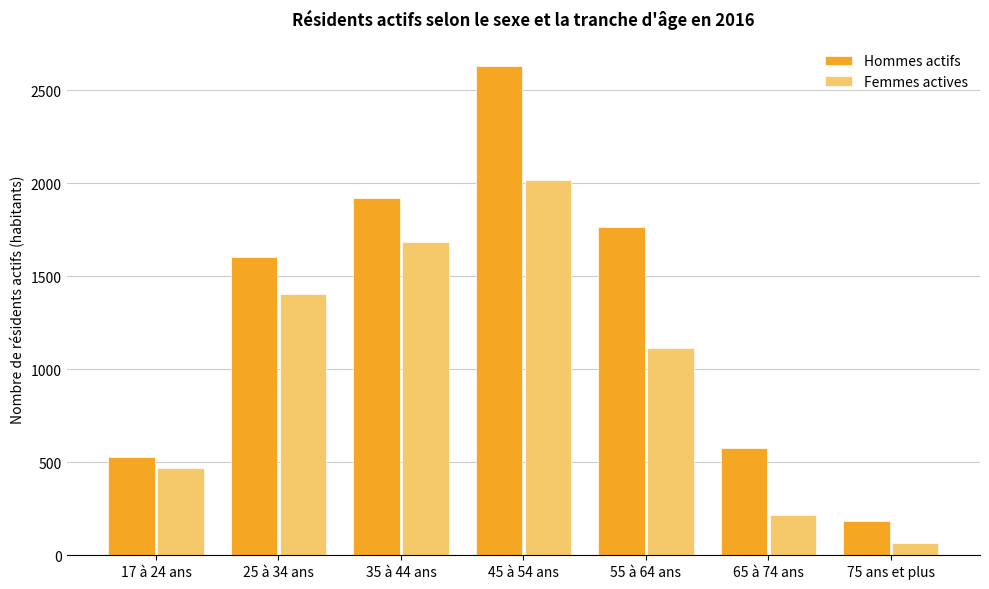

What is the average value of the Hommes actifs series?

1315.5